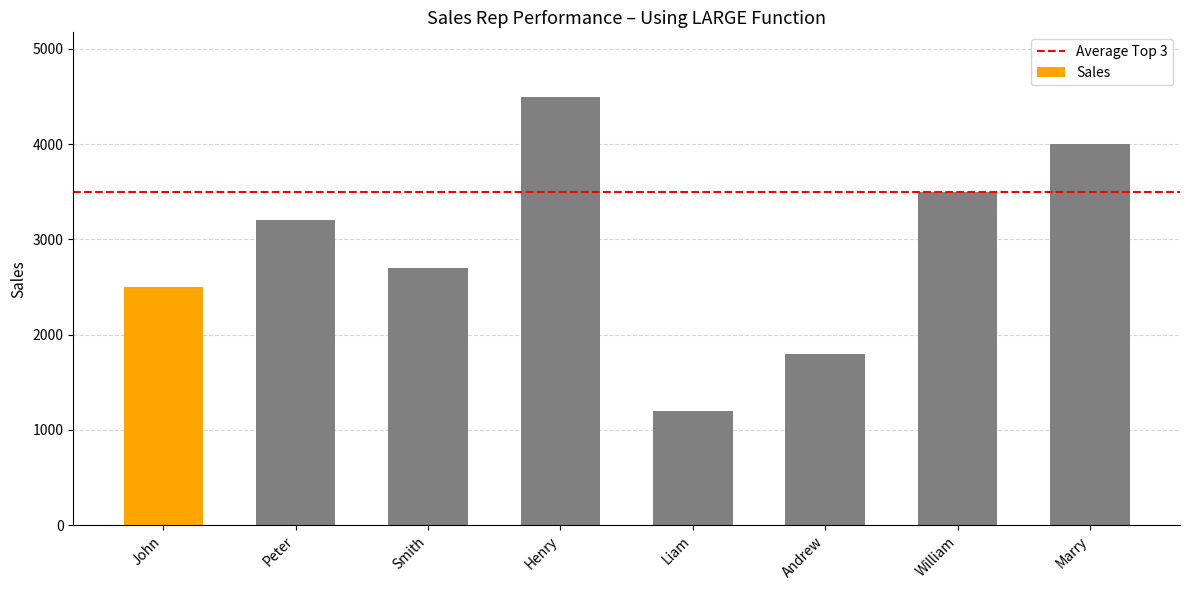

Reading left to right, what are all the values shown in this chart?

John=2500	Peter=3200	Smith=2700	Henry=4500	Liam=1200	Andrew=1800	William=3500	Marry=4000